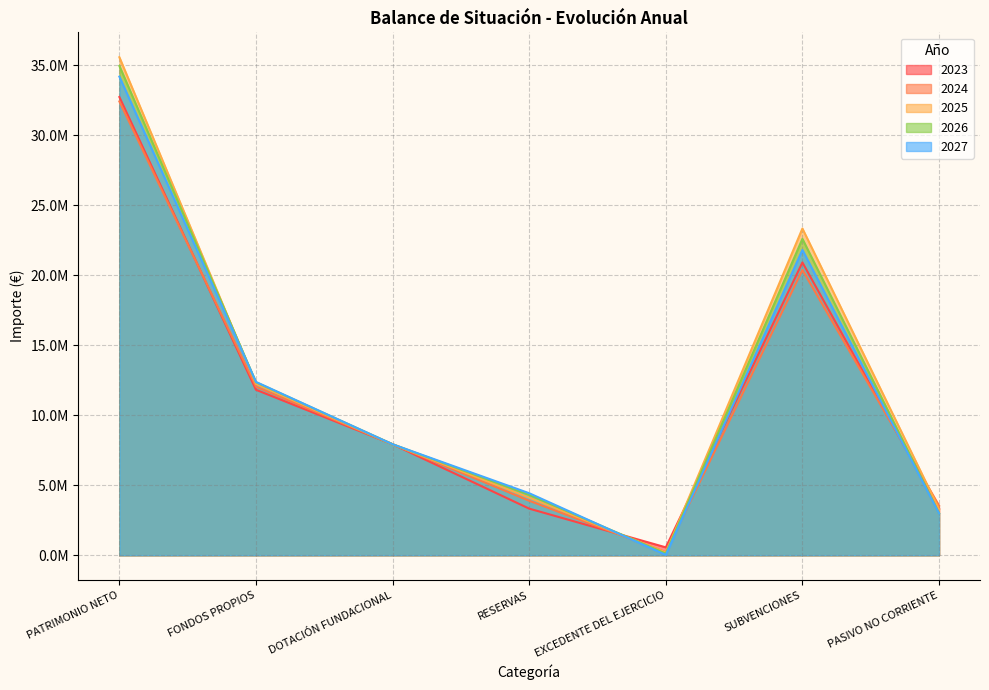

Which has a higher value, RESERVAS or DOTACIÓN FUNDACIONAL?

DOTACIÓN FUNDACIONAL